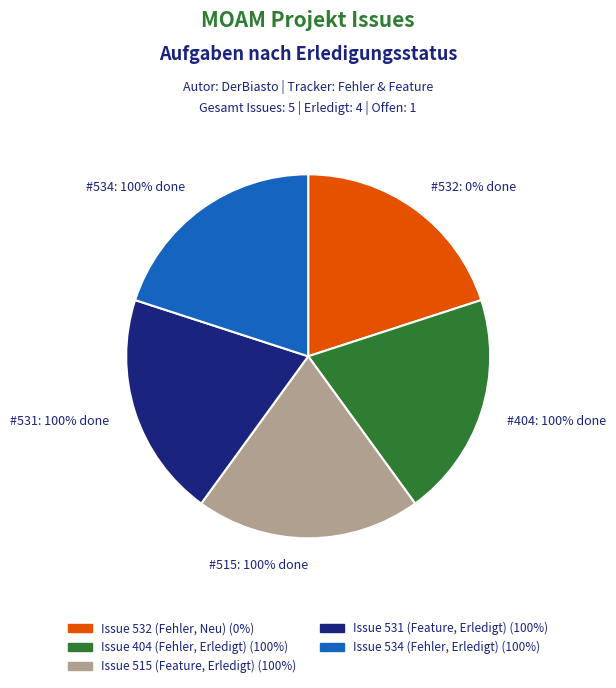

Between 532 and 531, which is larger?

531